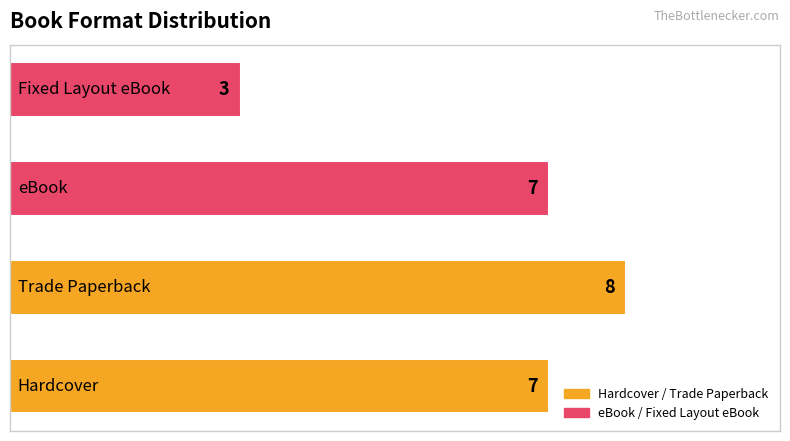

What is the difference between the maximum and minimum values?

5